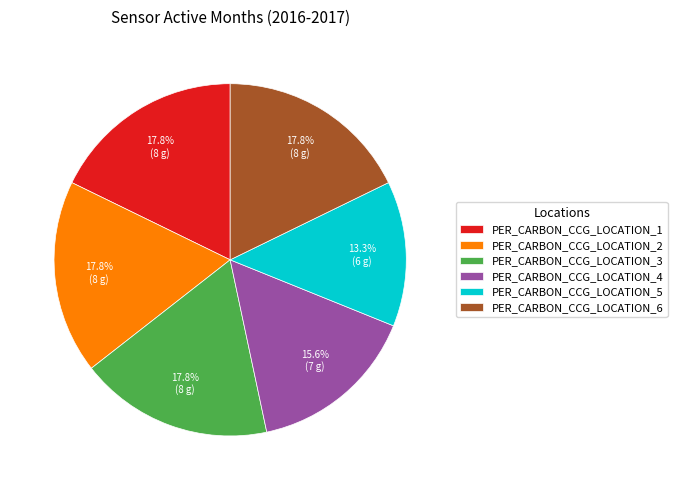

Is there any slice that represents more than half of the pie?

No